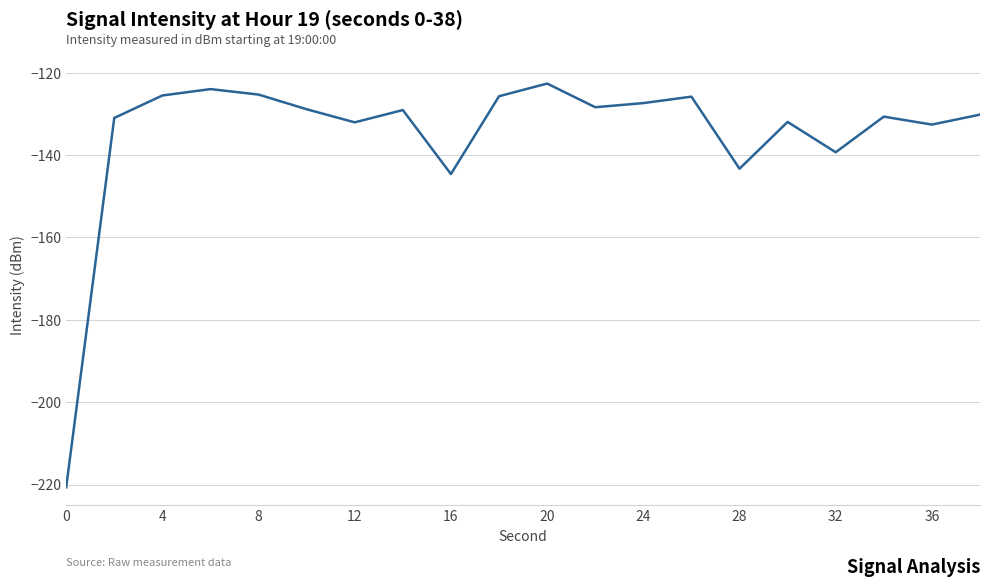

What is the minimum value shown in the chart?

-220.7